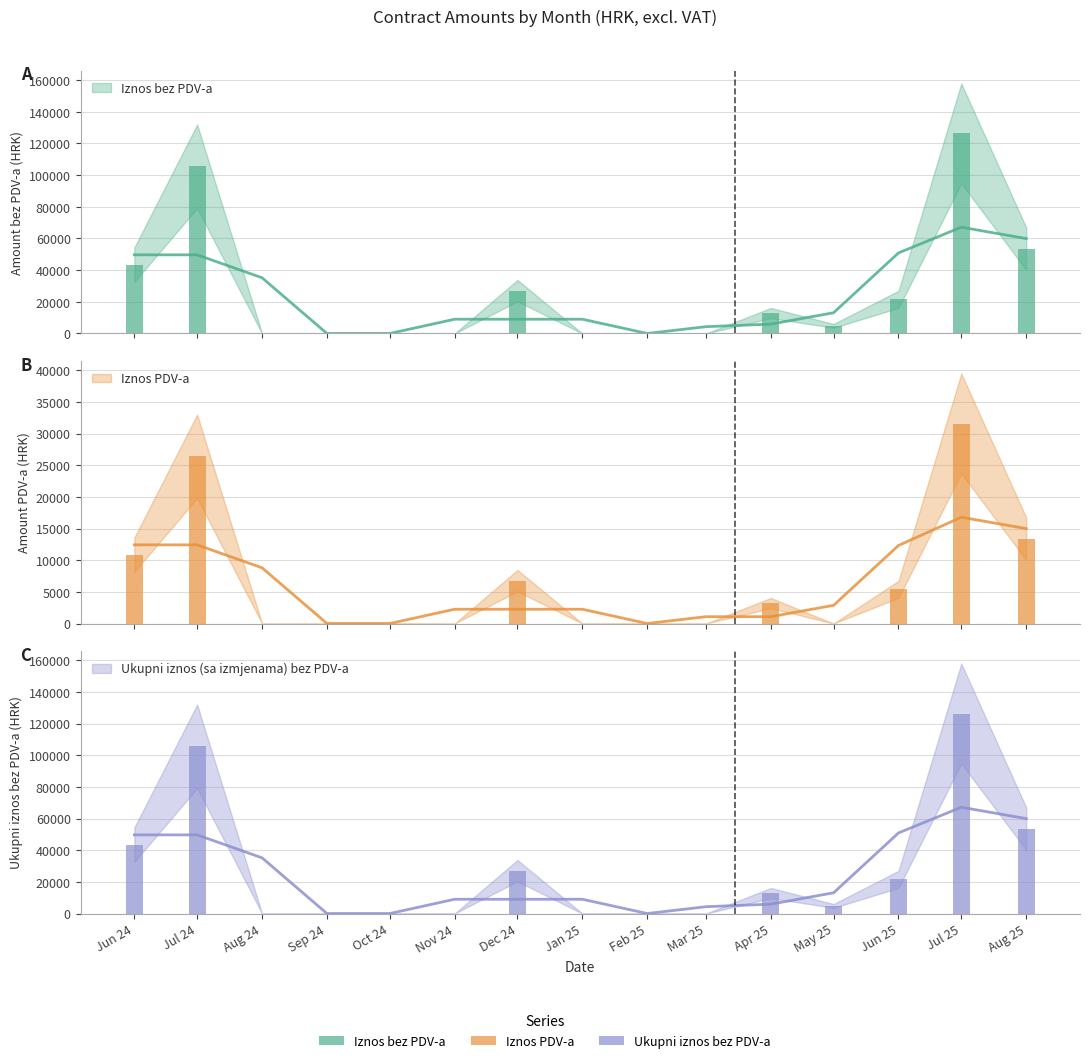

Between 2025-02 and 2025-08, which series saw the biggest shift?

Iznos bez PDV-a